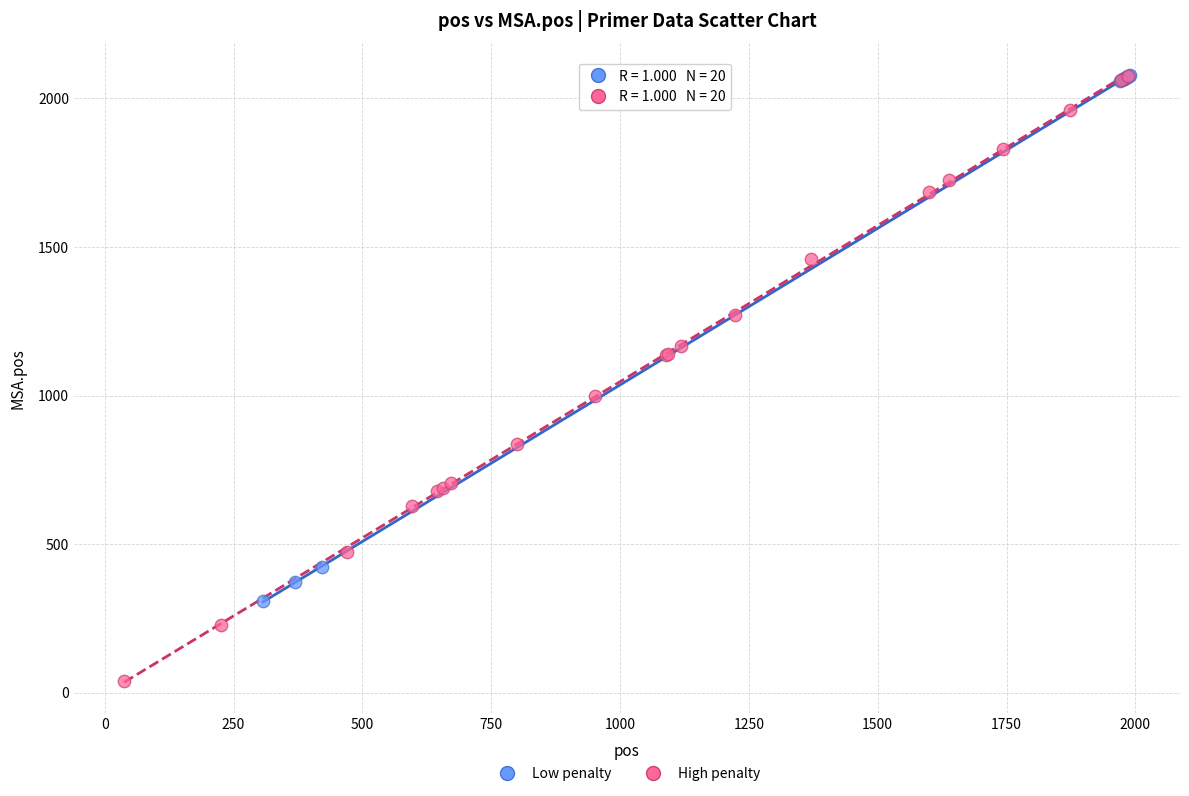

Which series reaches the minimum Y coordinate?

High penalty